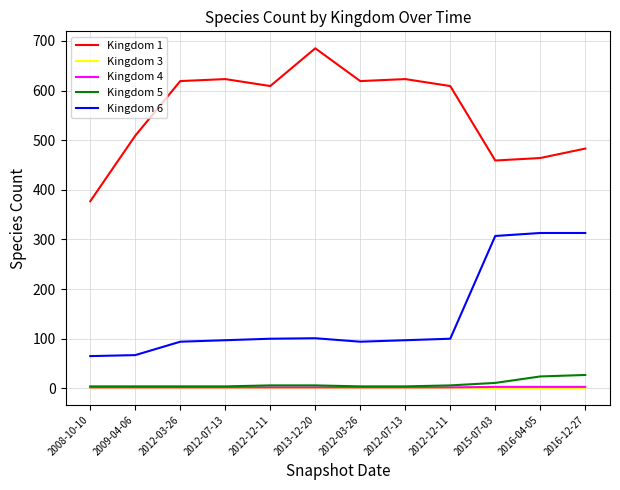

What is the average value of the Kingdom 4 series?

2